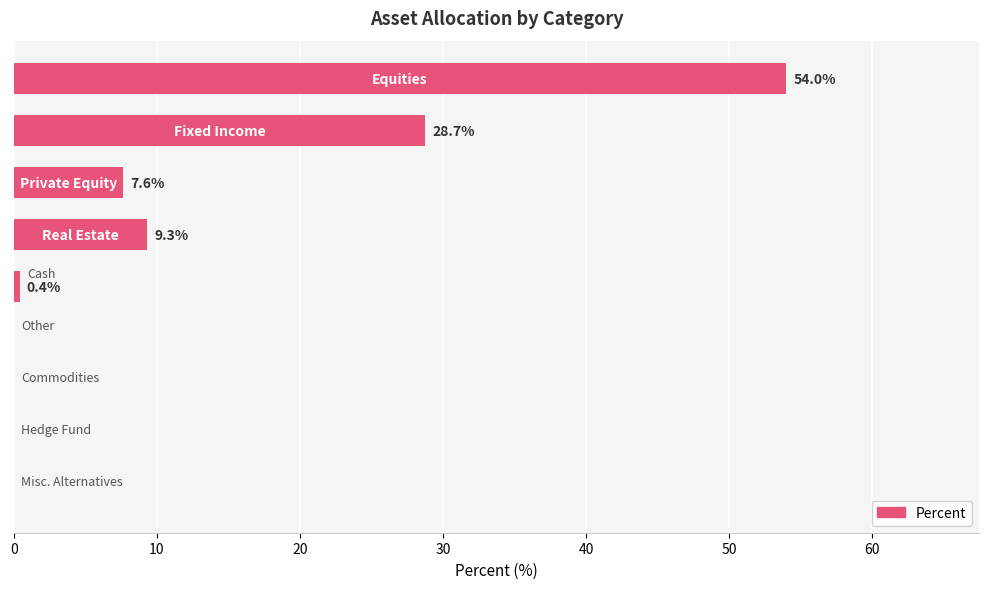

What is the maximum value shown in the chart?

54.0